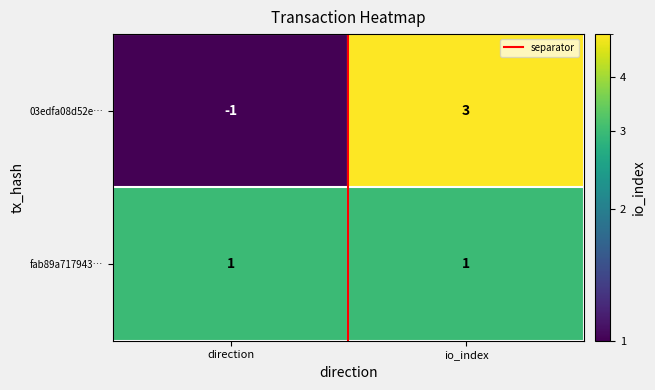

At which label is 03edfa08d52e… closest to 1?

direction